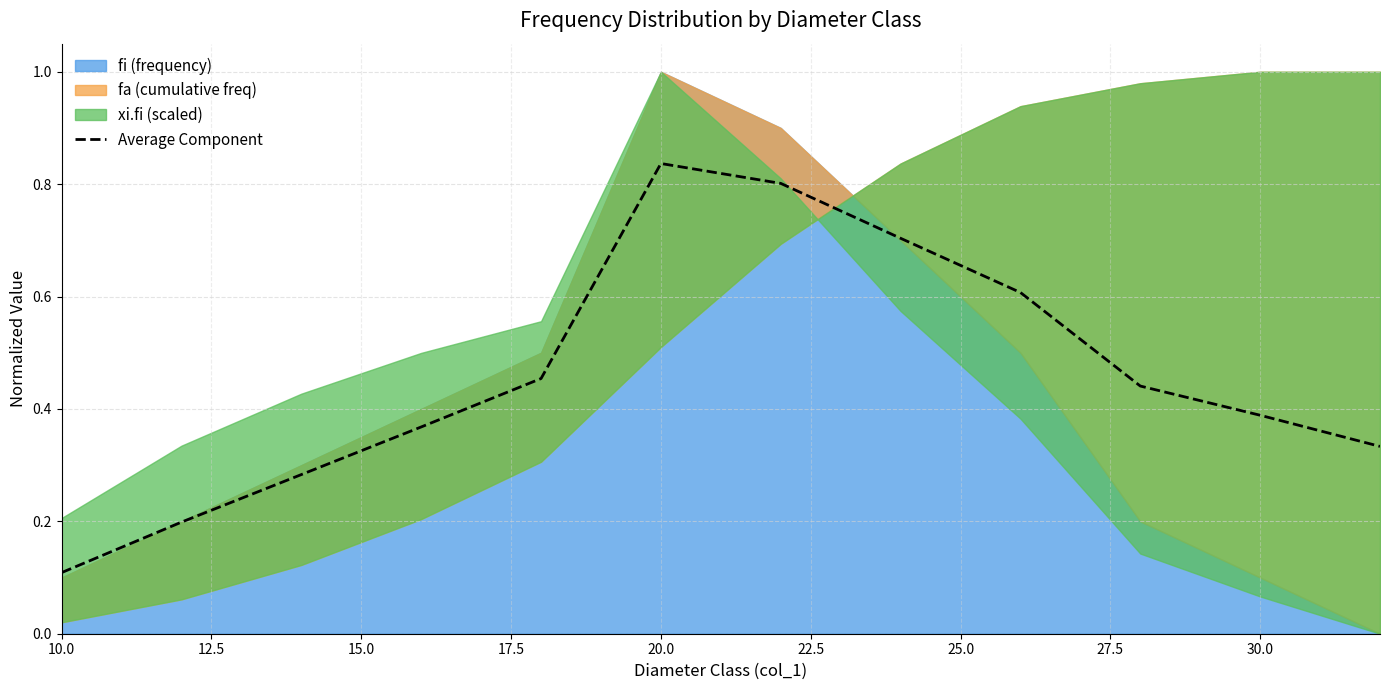

True or false: there are more than 2 points higher than both neighbors.

False